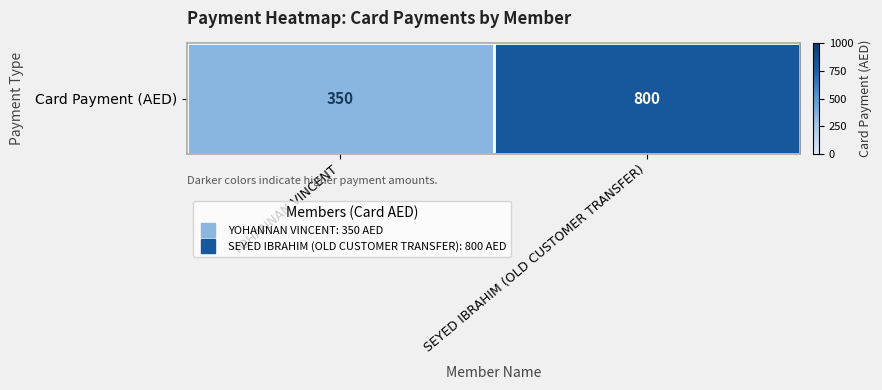

Rank the categories by value from lowest to highest.

YOHANNAN VINCENT, SEYED IBRAHIM (OLD CUSTOMER TRANSFER)